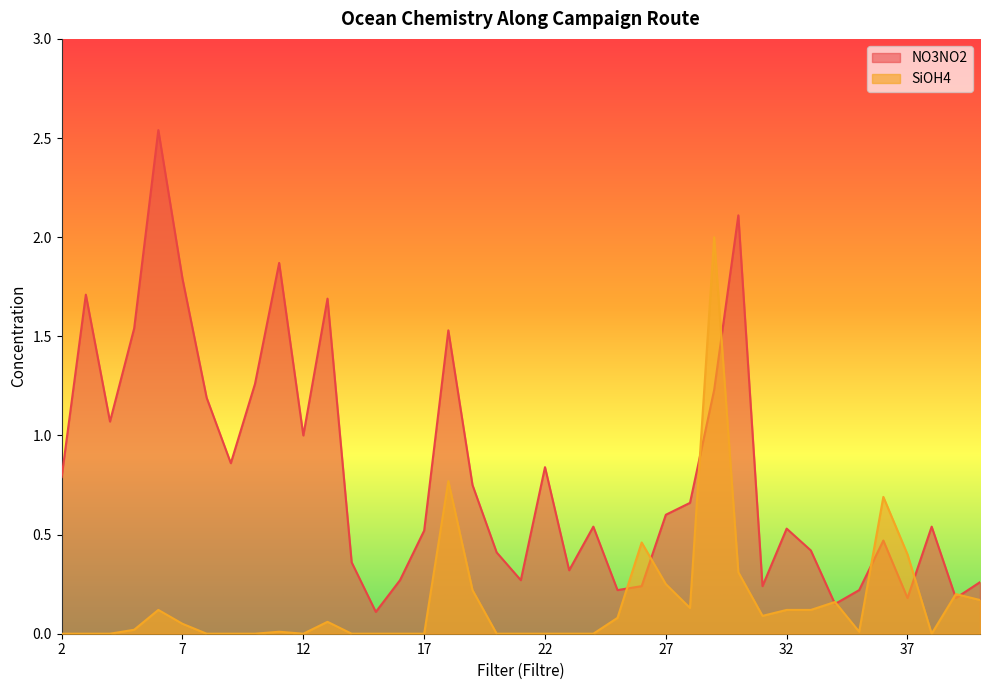

Rank the series by their average value, from highest to lowest.

NO3NO2, SiOH4